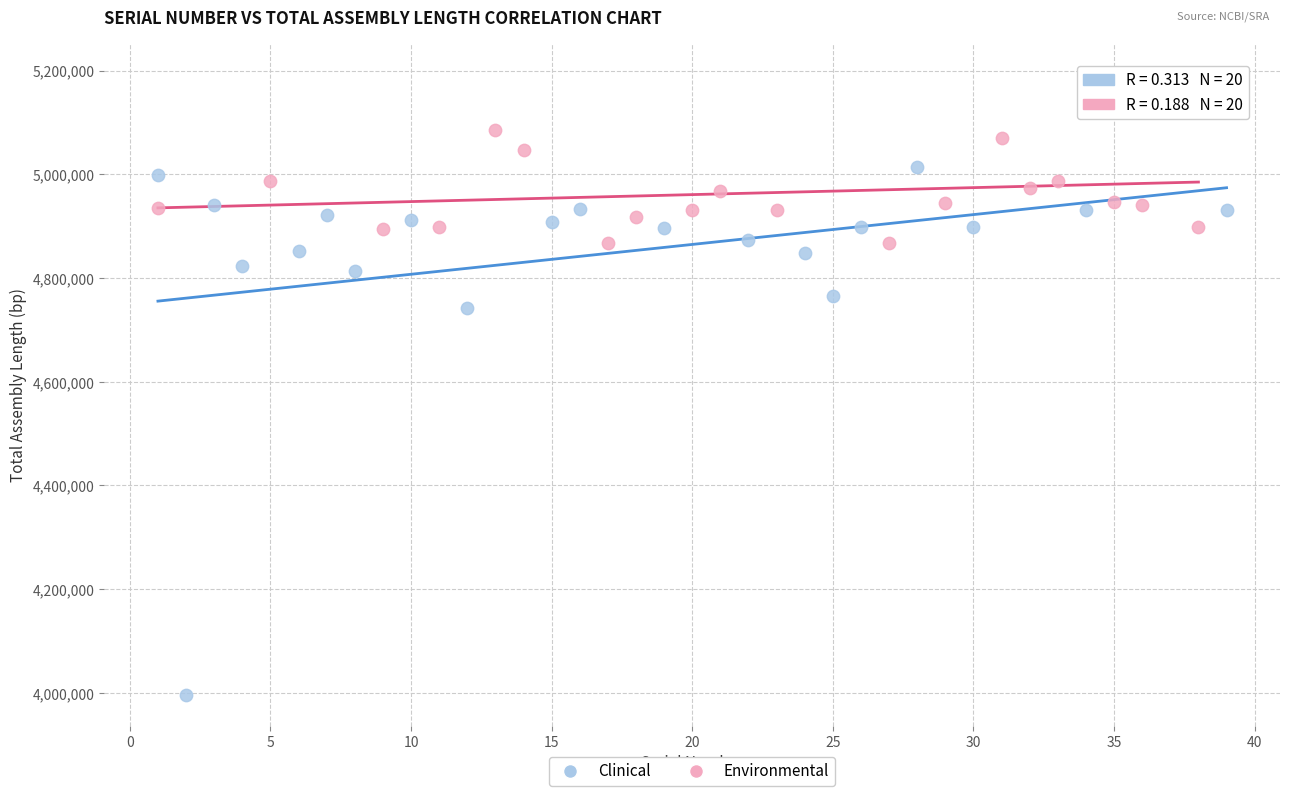

What are all the series names shown in the legend?

Clinical, Environmental